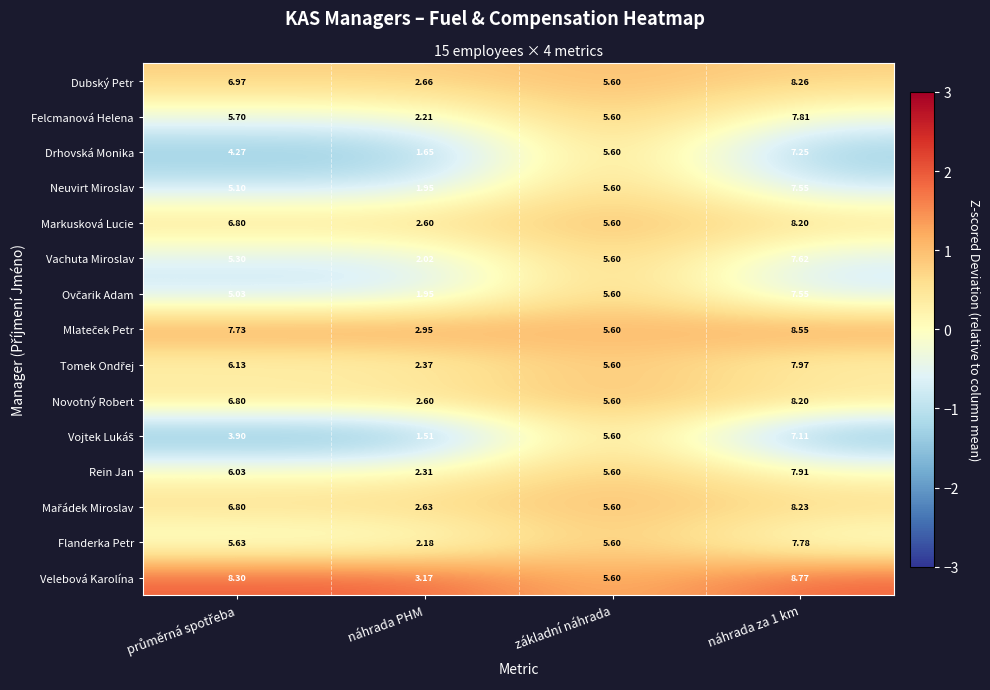

Where is Rein Jan nearest to the value 5?

základní náhrada